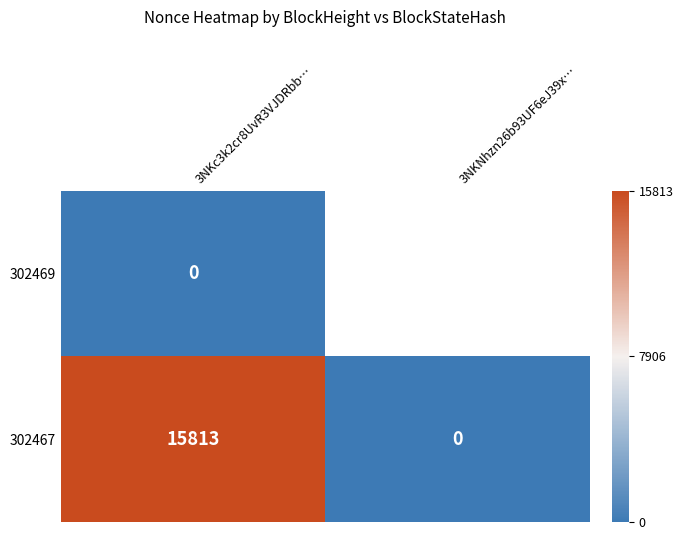

The value of 302467 at 3NKNhzn26b93UF6eJ39x… is -5863.1. True or false?

False